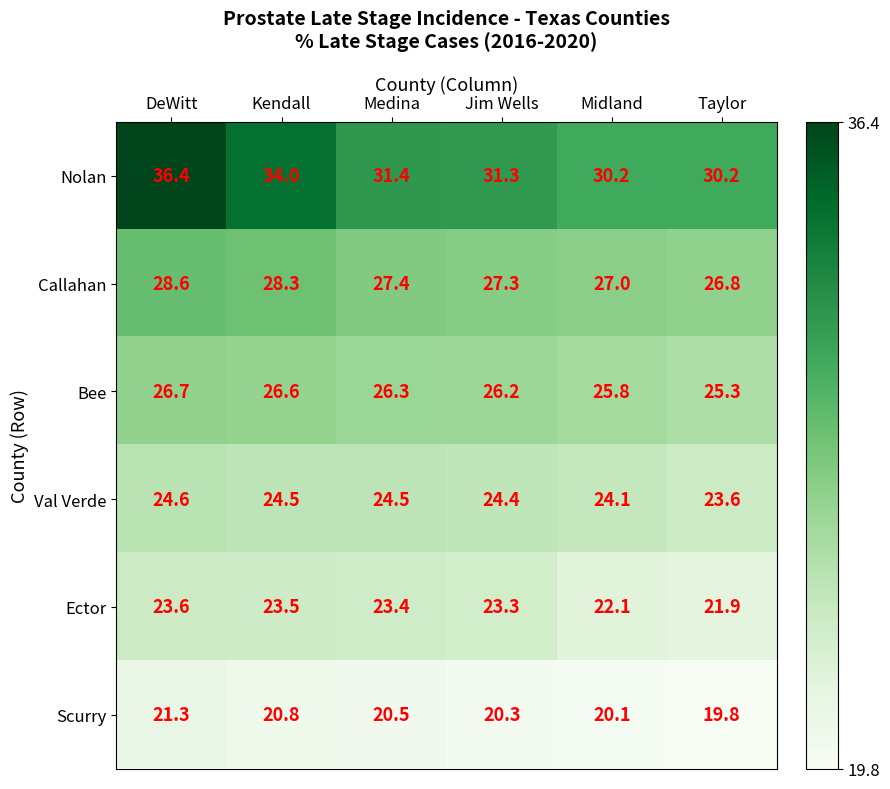

What is the difference between the Nolan values at Jim Wells and Midland?

1.1